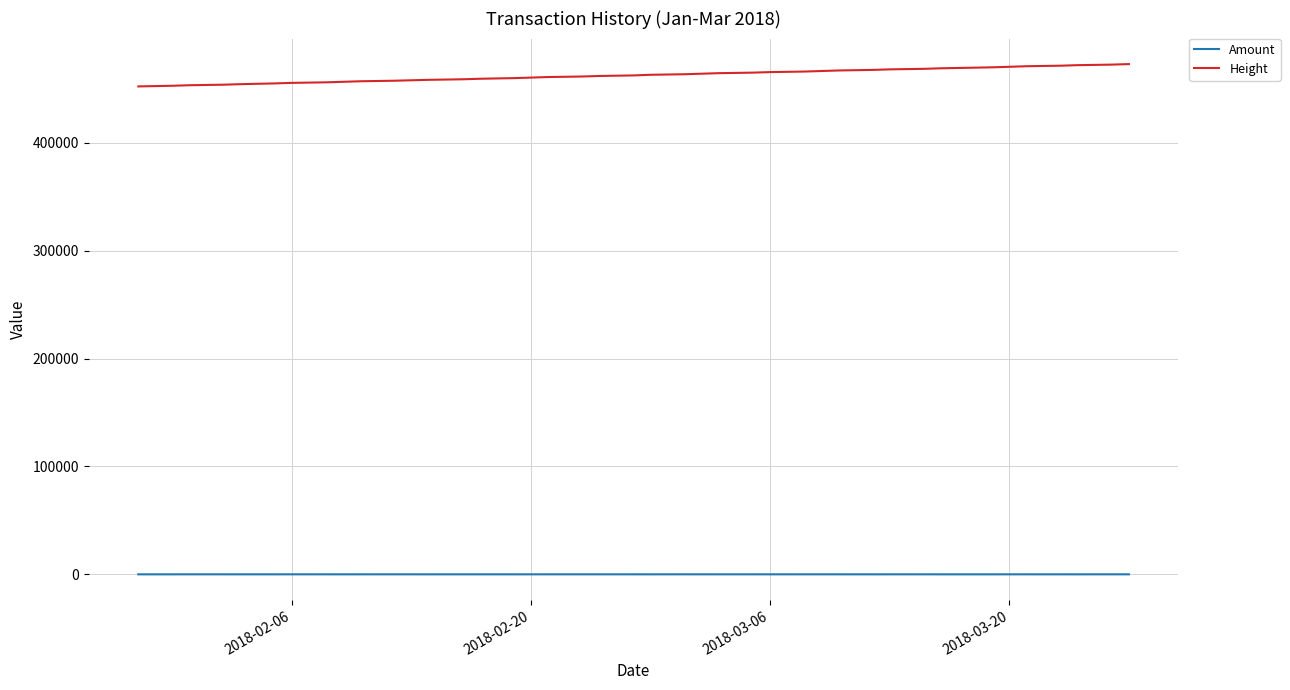

Rank the series by their average value, from lowest to highest.

Amount, Height